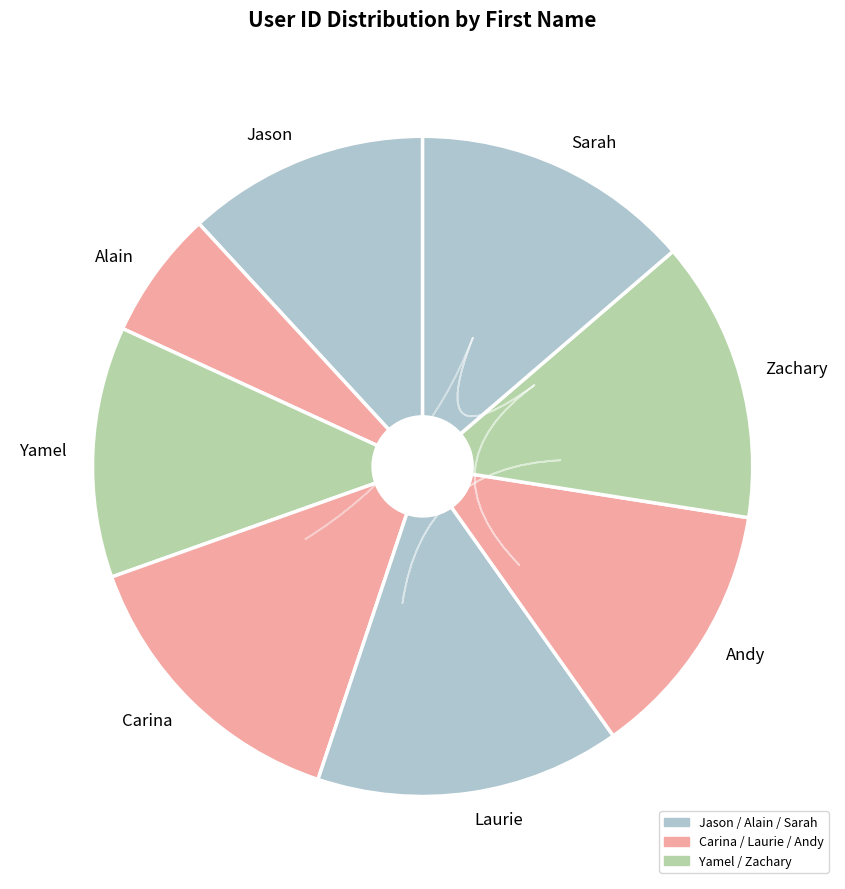

Does any single category account for the majority?

No